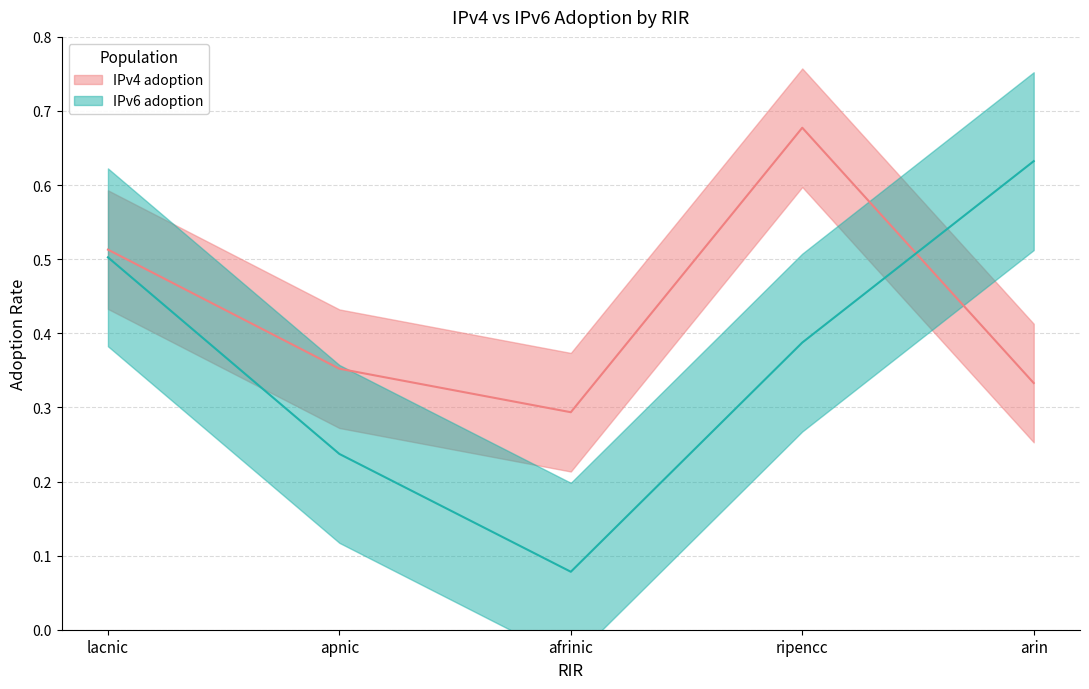

List the series in order of their peak value, lowest first.

IPv6 adoption, IPv4 adoption